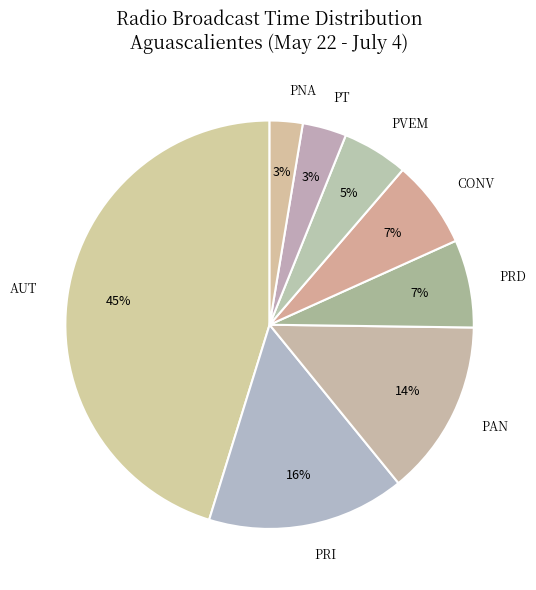

Which category has the biggest portion of the pie?

AUT